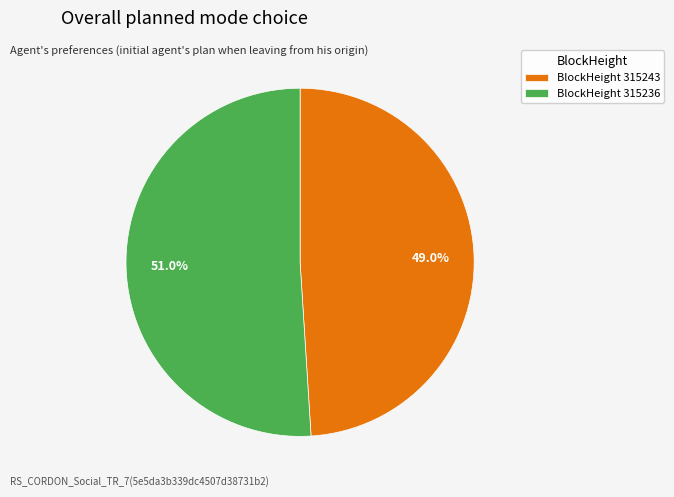

Which slice is the smallest?

BlockHeight 315243